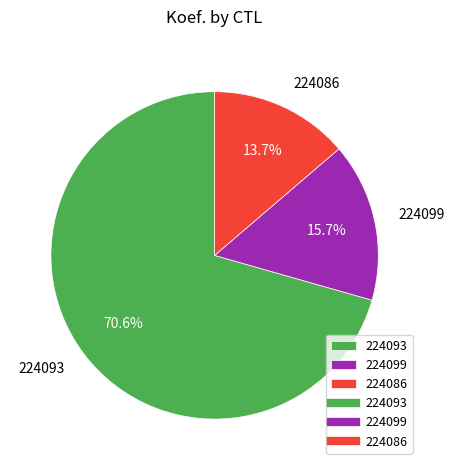

What percentage is NOT represented by 224099?

84.3%